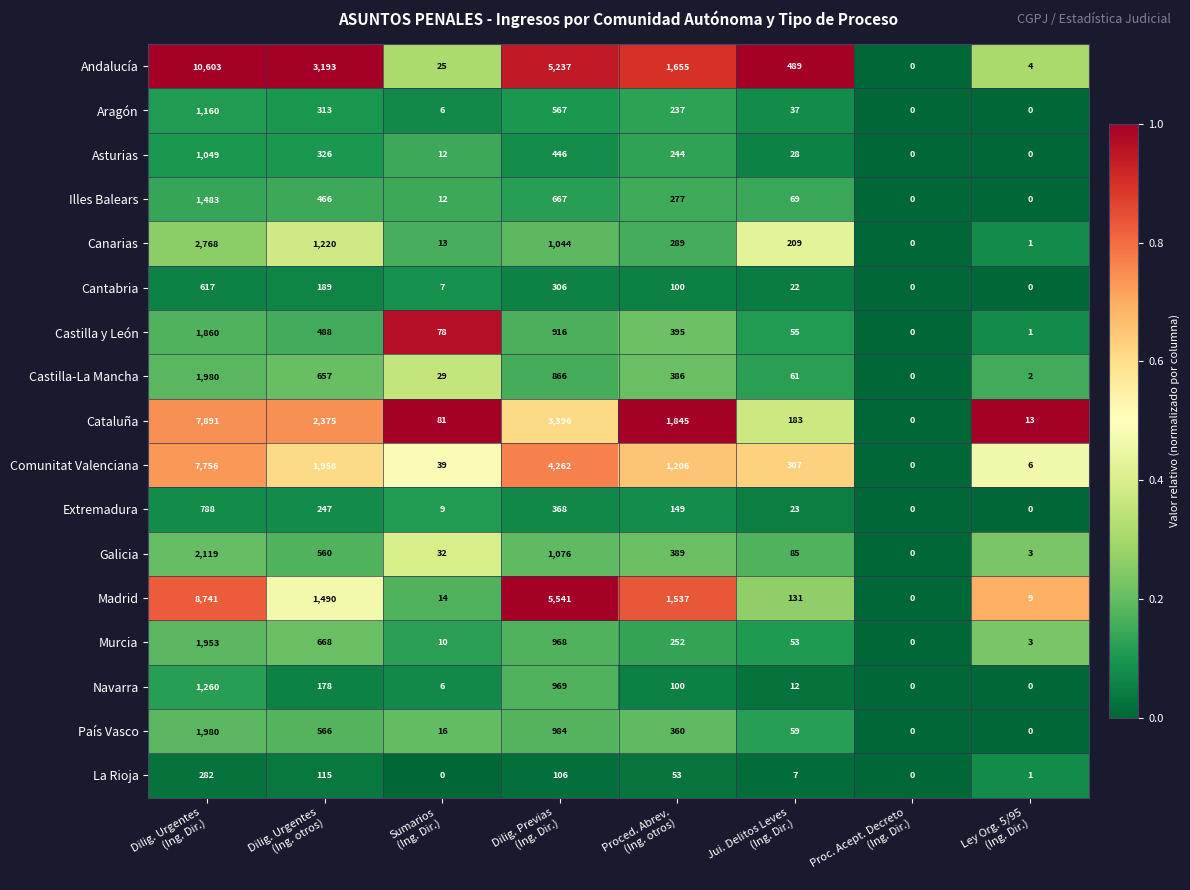

Which series has the largest total across all categories?

Andalucía